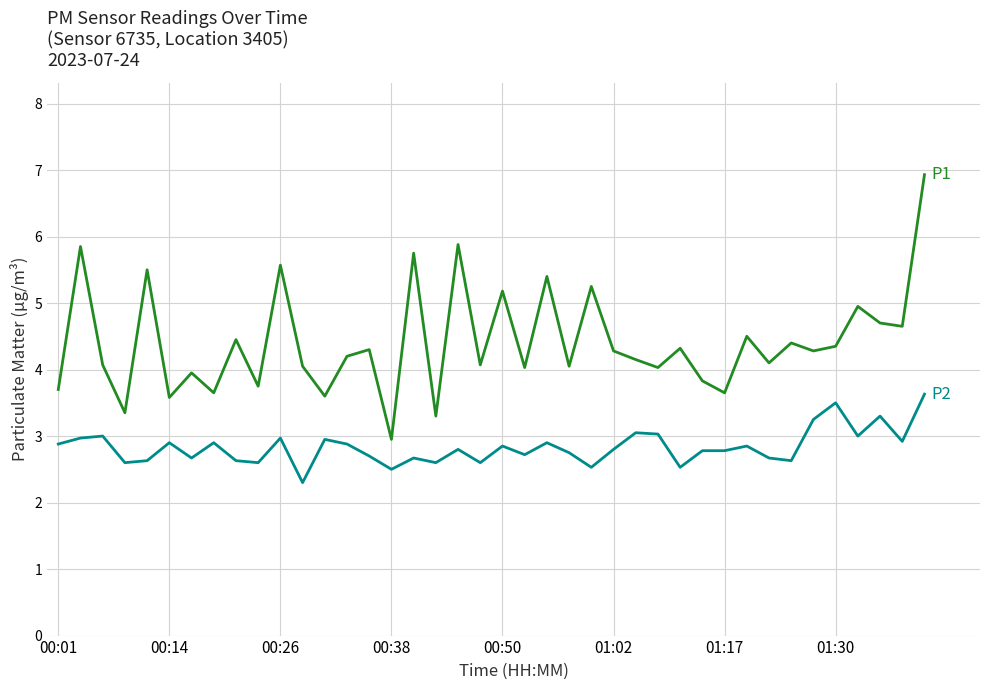

What is the smallest value displayed?

2.3